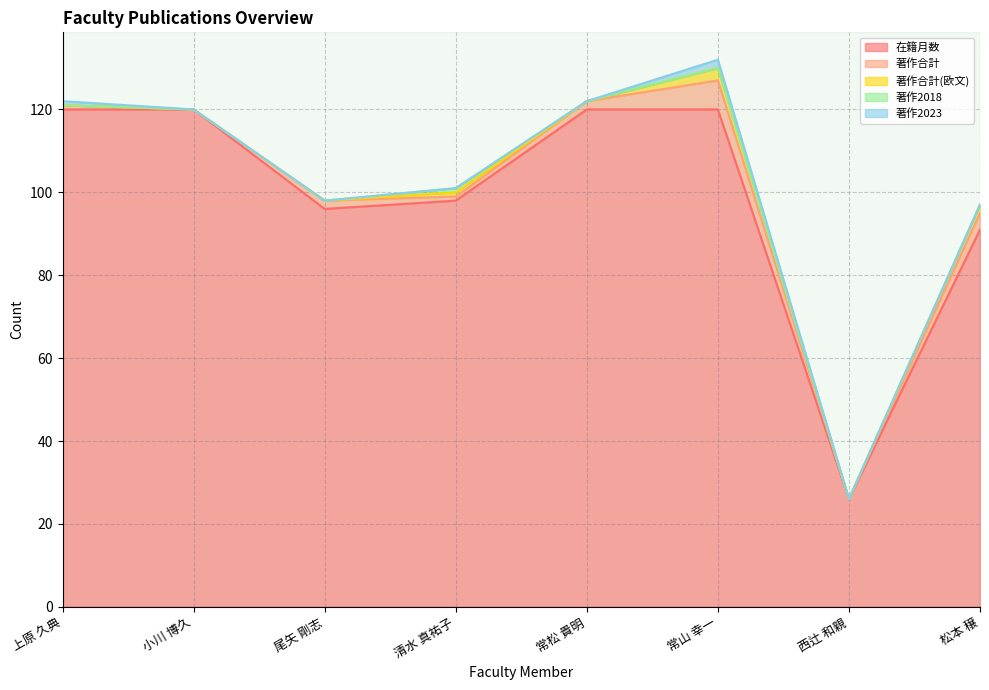

What is the label of the 3rd point from the left?

尾矢 剛志